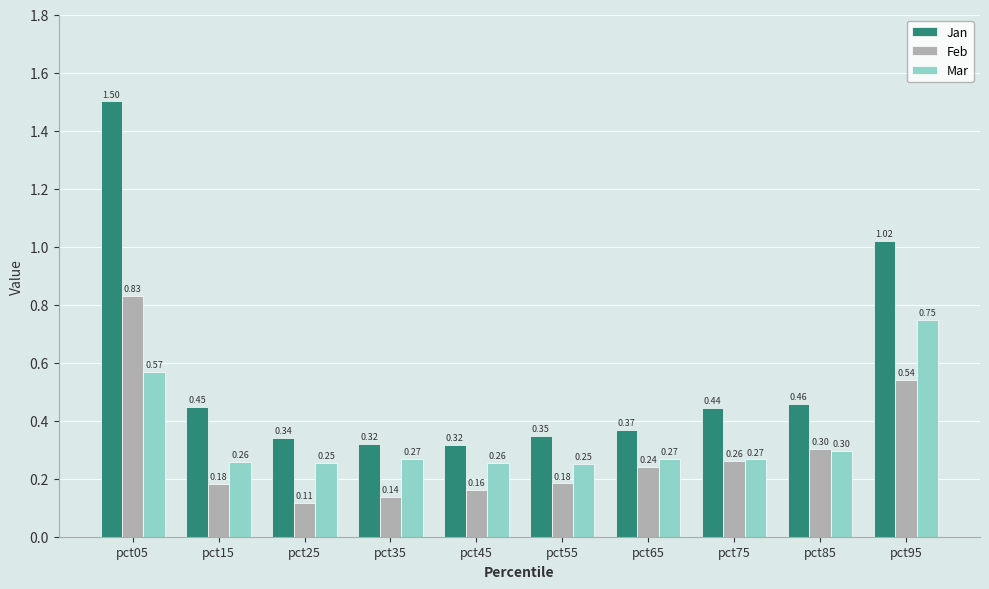

Is the value of Mar at pct05 greater than the value of Feb at pct85?

Yes